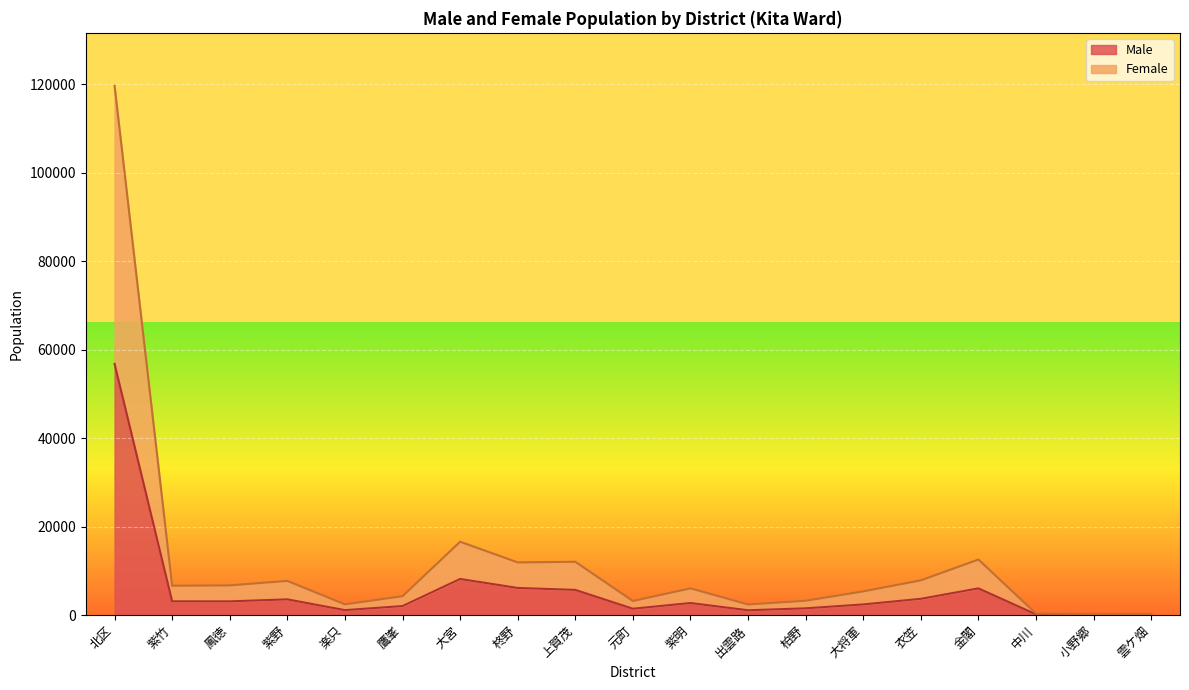

How many interior local peaks does the Male series have?

4